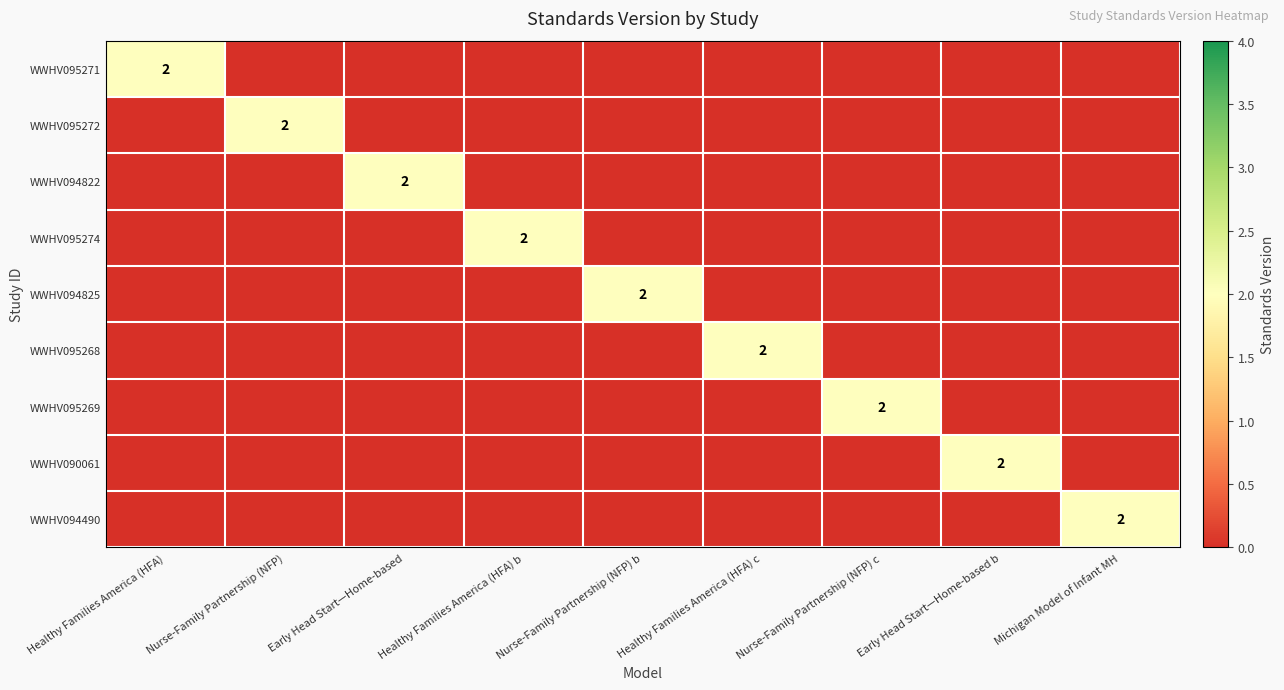

The WWHV095271 series shows 2 at Healthy Families America (HFA). True or false?

True